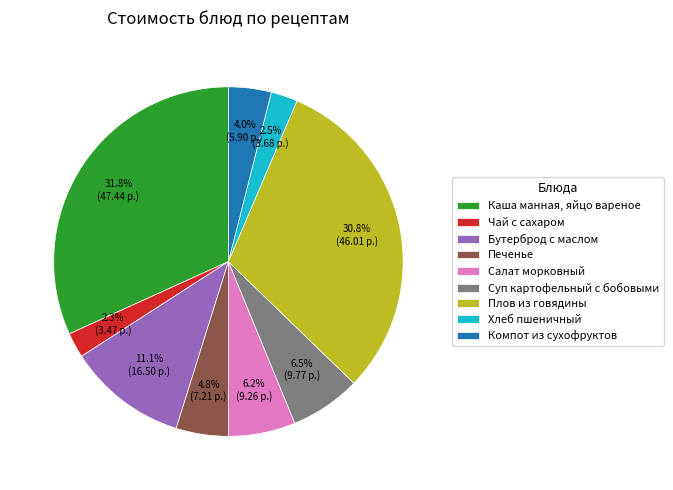

Which slice is the largest?

Каша манная, яйцо вареное